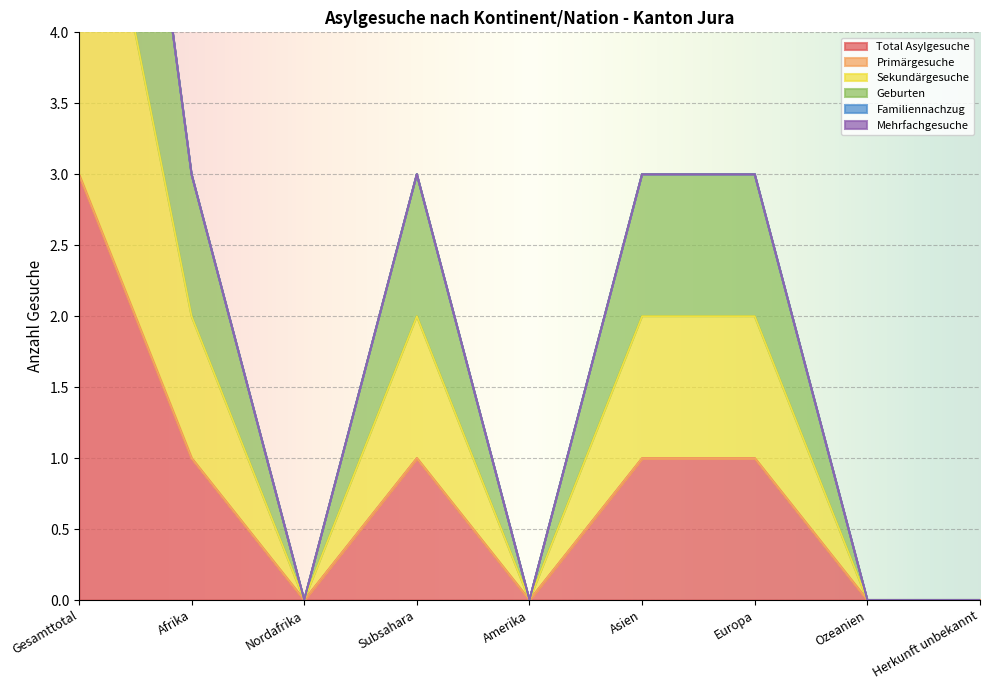

In Geburten, how many points are higher than both neighbors (excluding endpoints)?

1